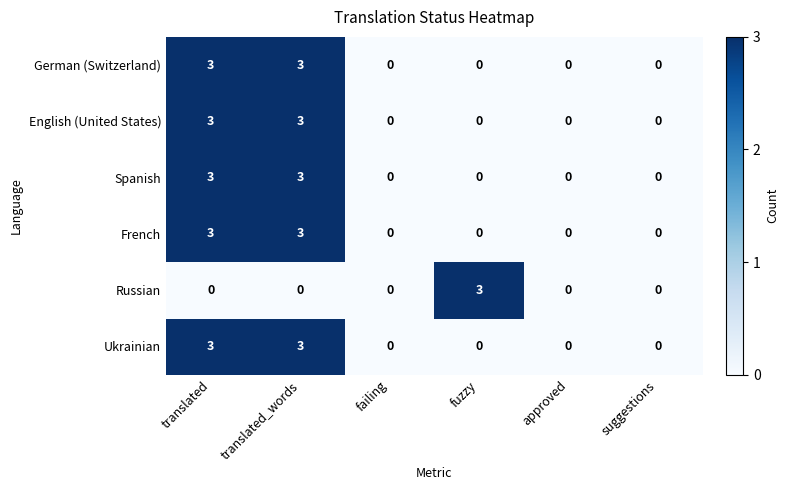

The value of French at fuzzy is 0. True or false?

True